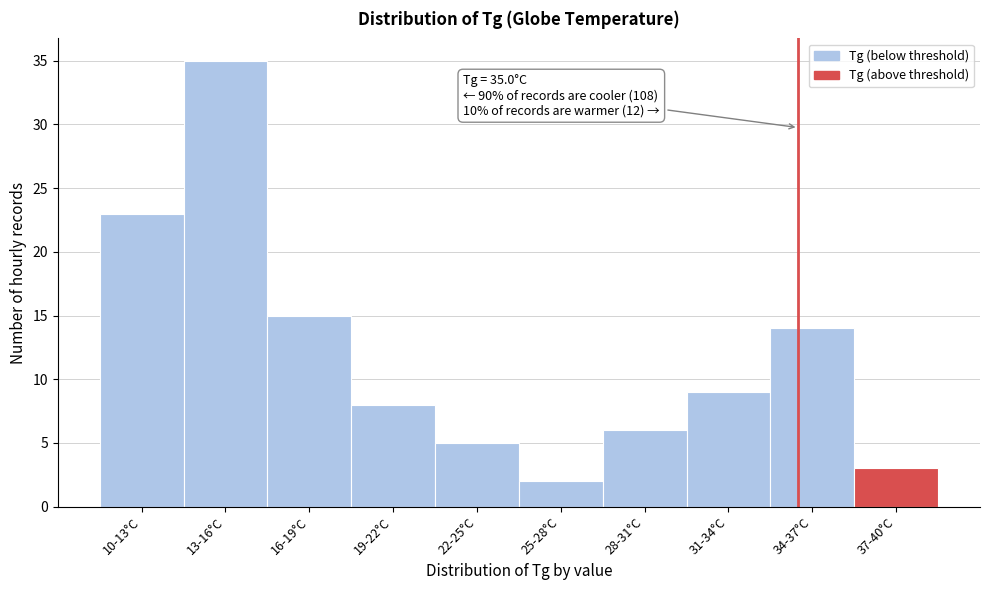

Reading right to left, transcribe all the data shown in this chart.

37-40°C=3	34-37°C=14	31-34°C=9	28-31°C=6	25-28°C=2	22-25°C=5	19-22°C=8	16-19°C=15	13-16°C=35	10-13°C=23